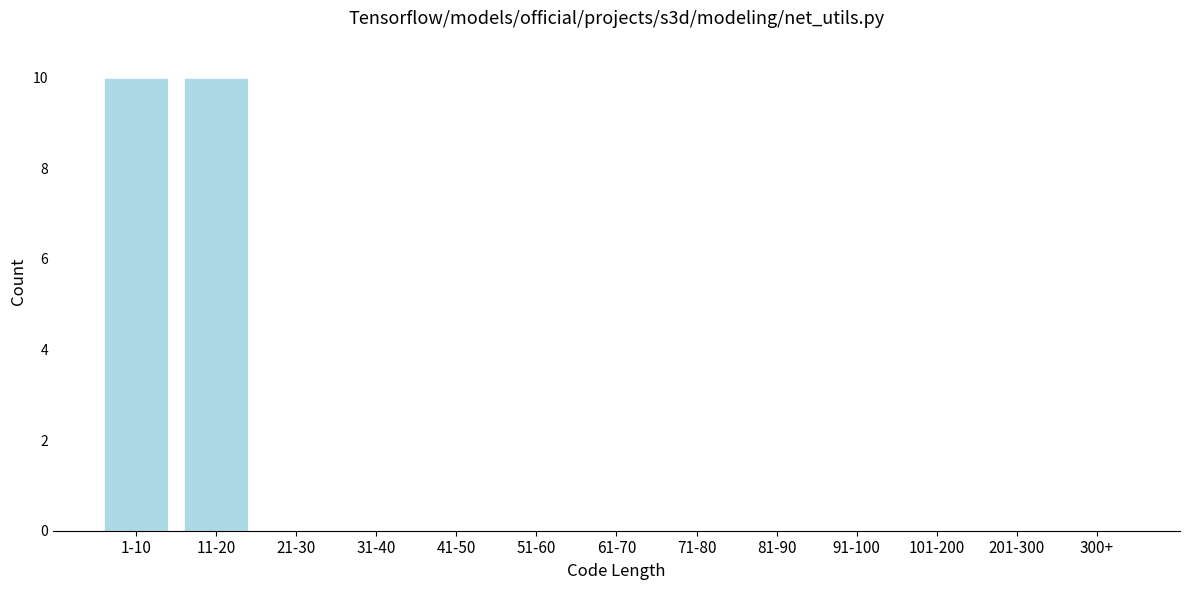

Reading right to left, list all the values displayed in this chart.

300+=0	201-300=0	101-200=0	91-100=0	81-90=0	71-80=0	61-70=0	51-60=0	41-50=0	31-40=0	21-30=0	11-20=10	1-10=10